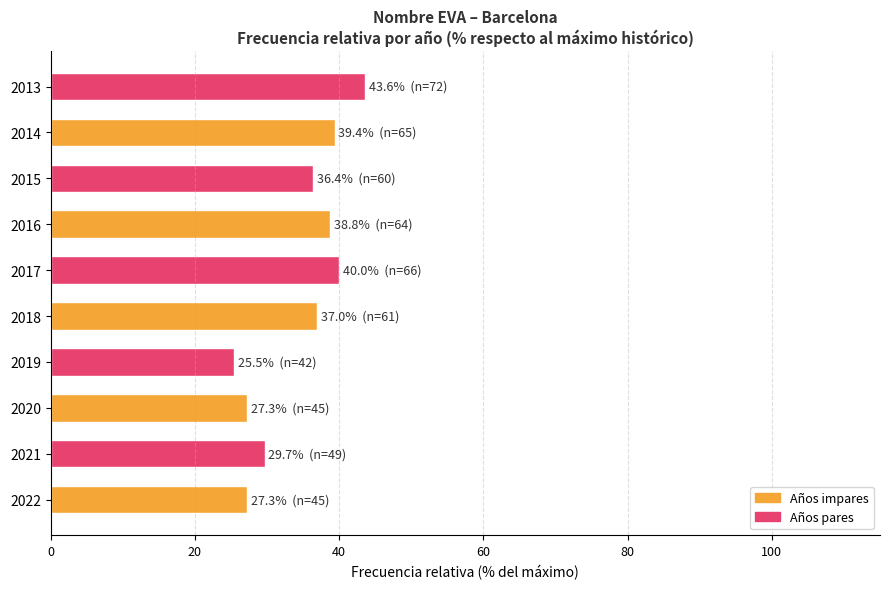

What is the ratio of the value at 2013 to the value at 2014?

1.1